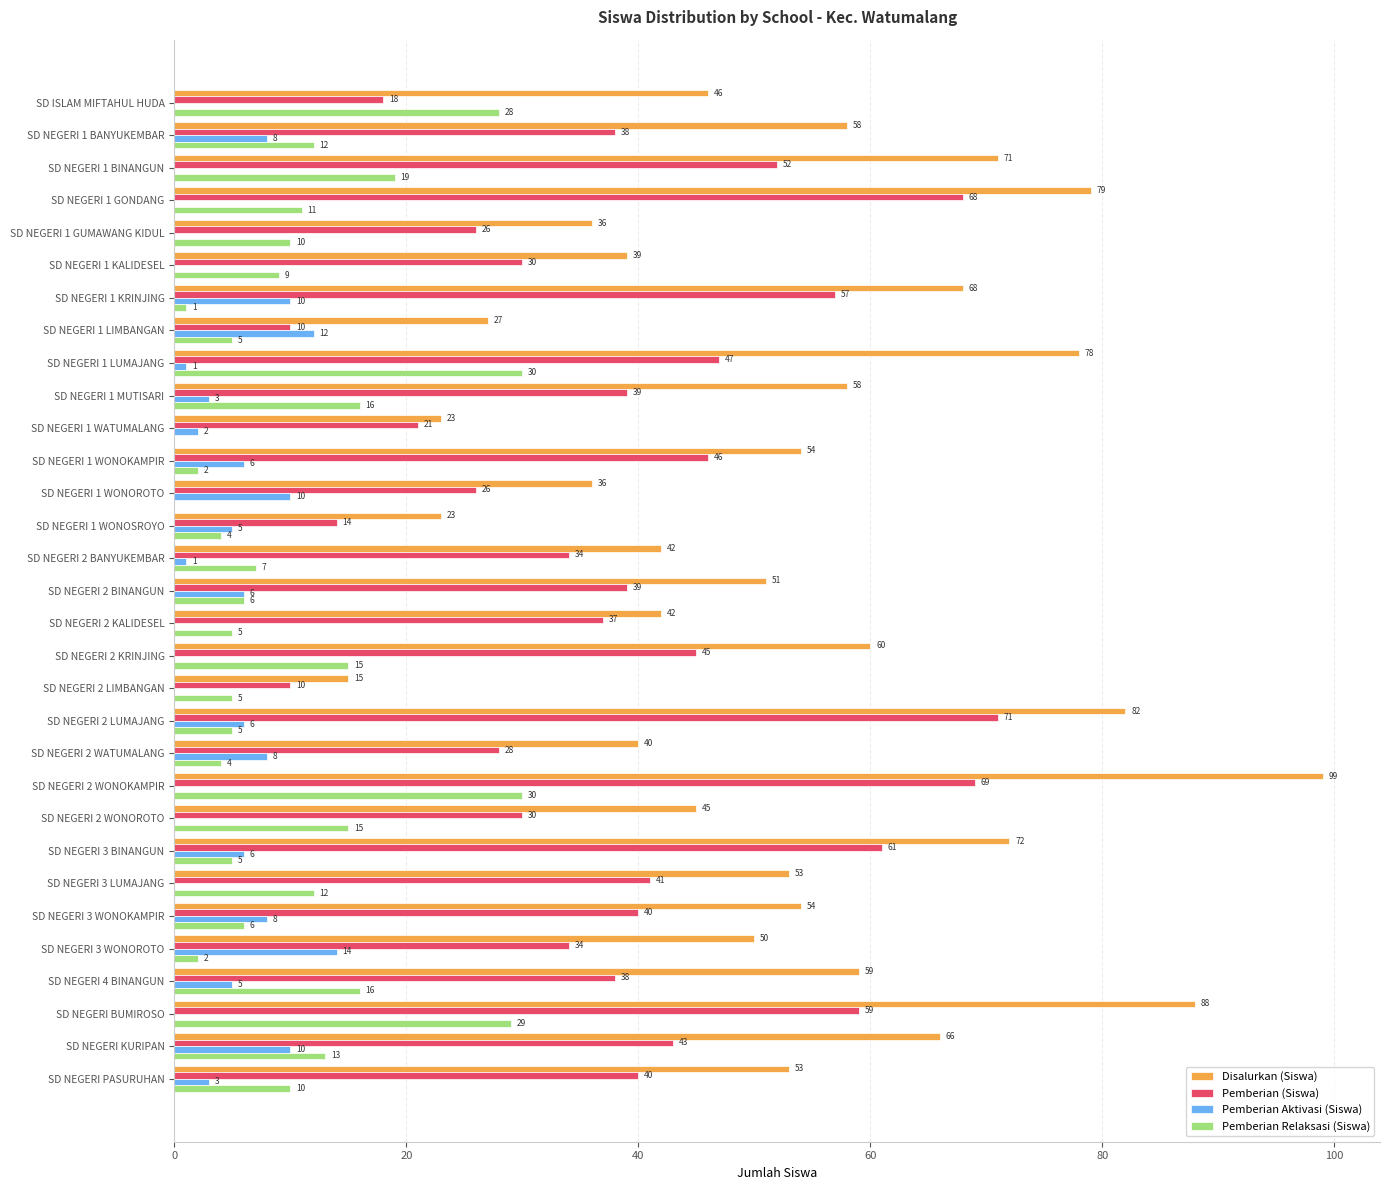

Count the number of data series in this chart.

4